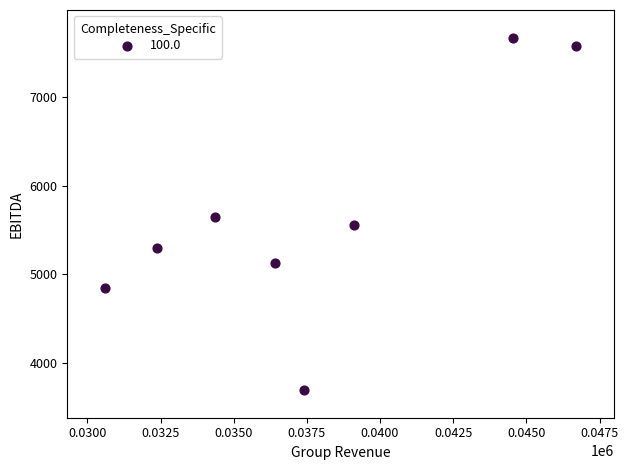

What is the average X value?

37686